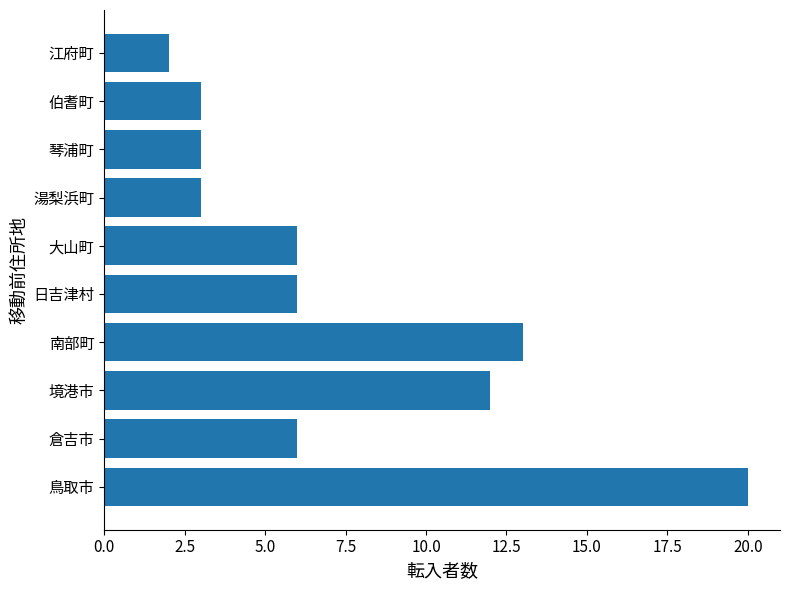

At which category does the chart reach its minimum across all series?

江府町